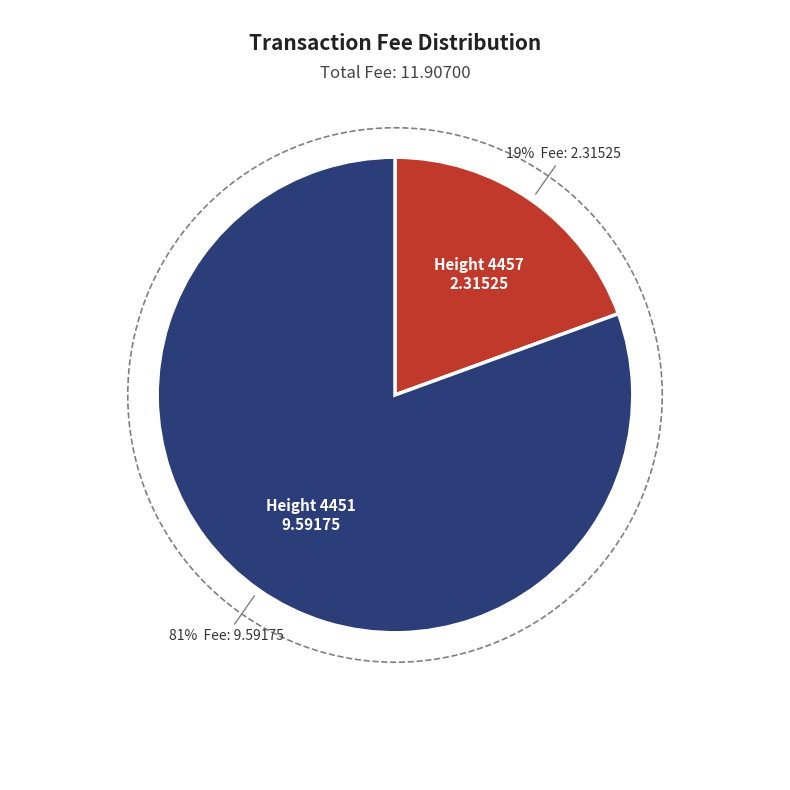

What is the change in value from Height 4457 to Height 4451?

+7.3